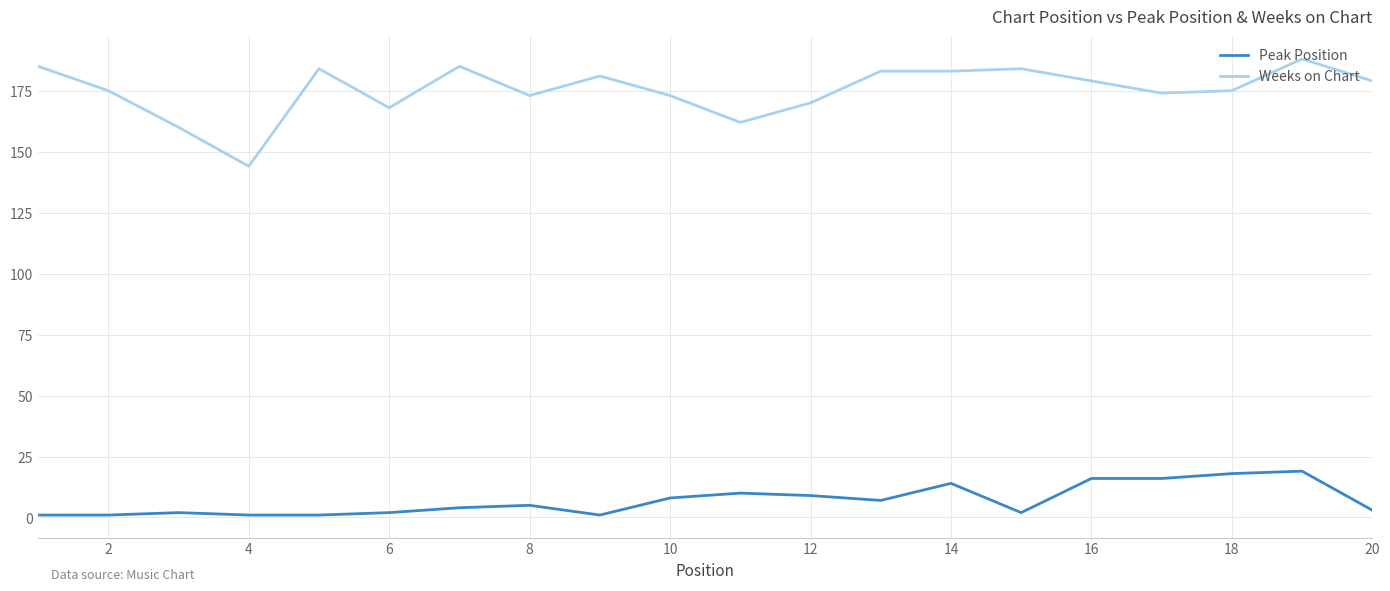

Which series has the largest total across all categories?

Weeks on Chart